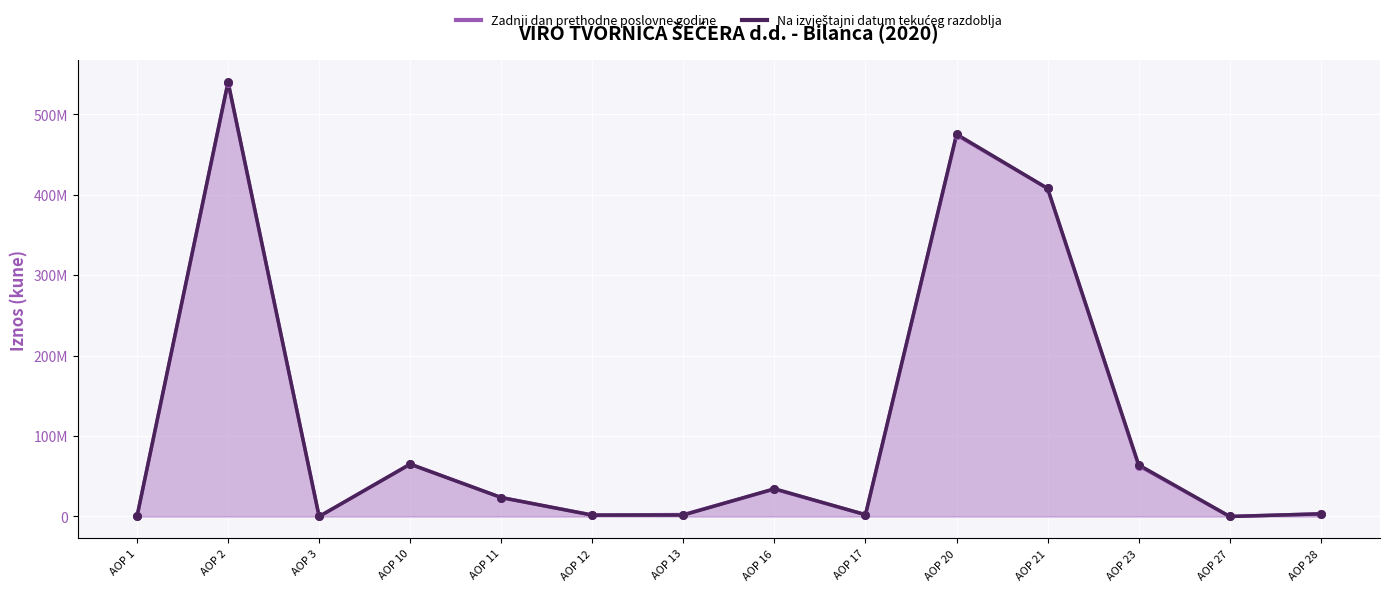

What are all the series names shown in the legend?

Zadnji dan prethodne poslovne godine, Na izvještajni datum tekućeg razdoblja